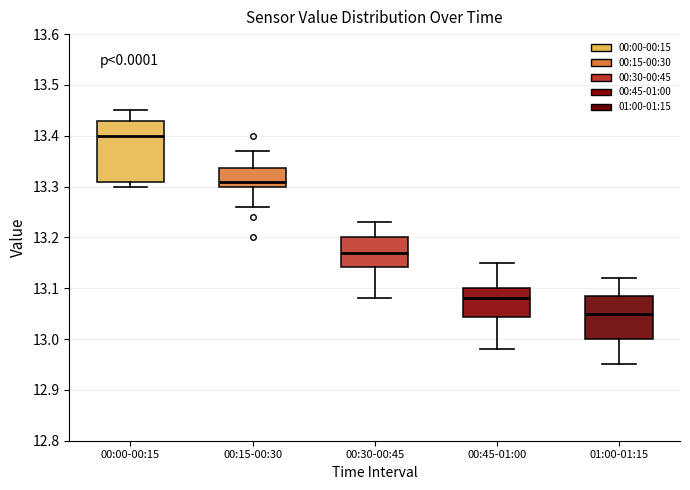

Reading left to right, read every box against the y-axis: the position of its median line, the range the box covers, and the ends of its whiskers. The values are not printed on the chart, so give them approximately, as read against the axis.

00:00-00:15: median 13.40, box 13.31 to 13.43, whiskers 13.30 to 13.45
00:15-00:30: median 13.31, box 13.30 to 13.34, whiskers 13.26 to 13.37
00:30-00:45: median 13.17, box 13.14 to 13.20, whiskers 13.08 to 13.23
00:45-01:00: median 13.08, box 13.04 to 13.10, whiskers 12.98 to 13.15
01:00-01:15: median 13.05, box 13.00 to 13.09, whiskers 12.95 to 13.12